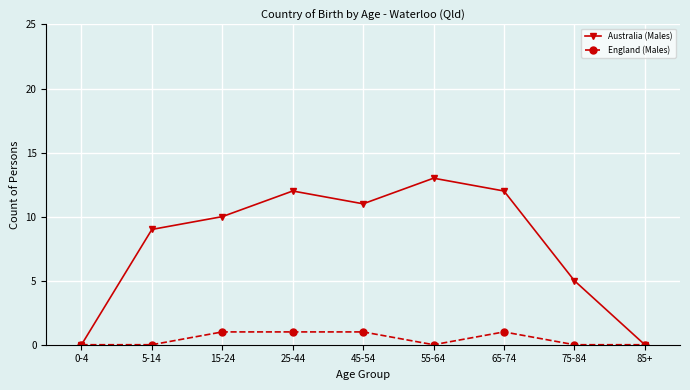

Between 55-64 and 75-84, which series saw the biggest shift?

Australia (Males)